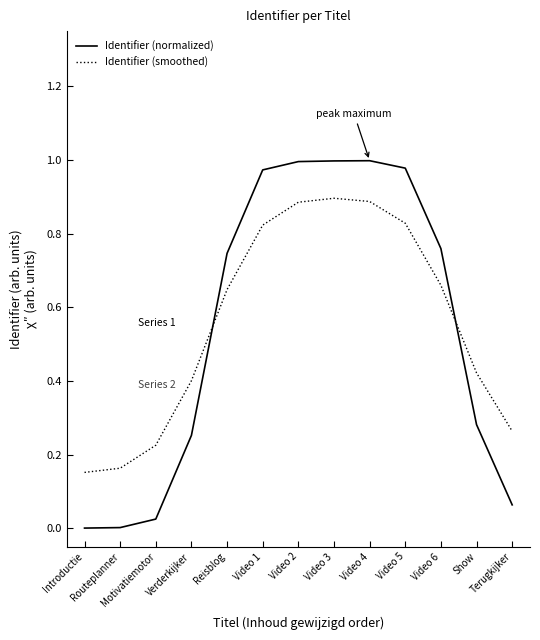

Is this an area chart (filled region under the line)?

No